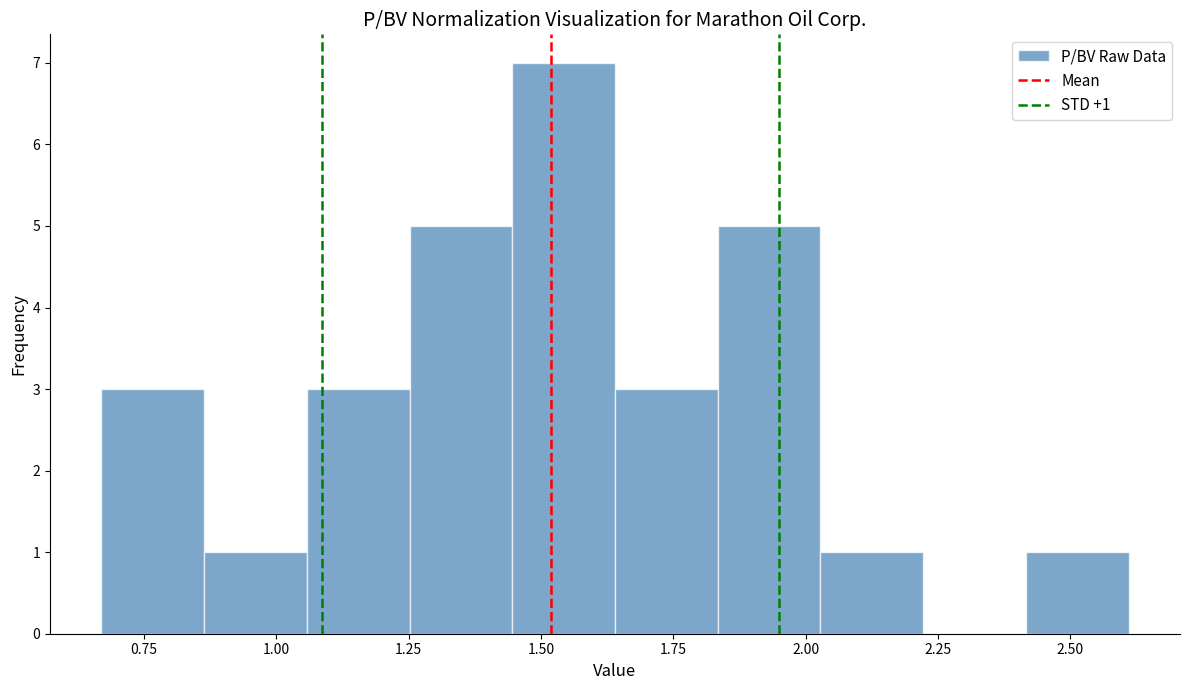

Read against the x-axis, roughly where is the centre of the tallest bar?

1.55